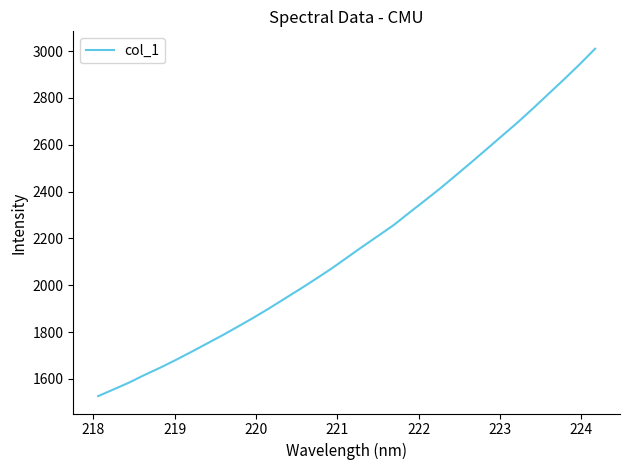

What is the maximum value shown in the chart?

3009.9